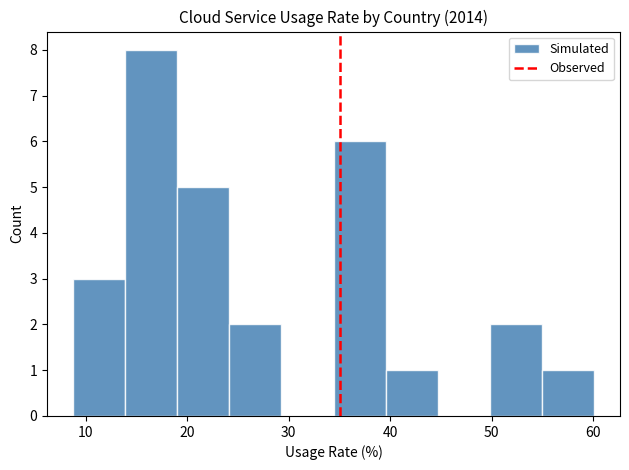

Reading left to right, list every bar in this chart as the range it spans on the x-axis followed by its height. Neither the bar edges nor the heights are printed on the chart, so give them approximately, as read against the axes.

9 to 14: 3
14 to 19: 8
19 to 24: 5
24 to 29: 2
29 to 34: 0
34 to 40: 6
40 to 45: 1
45 to 50: 0
50 to 55: 2
55 to 60: 1